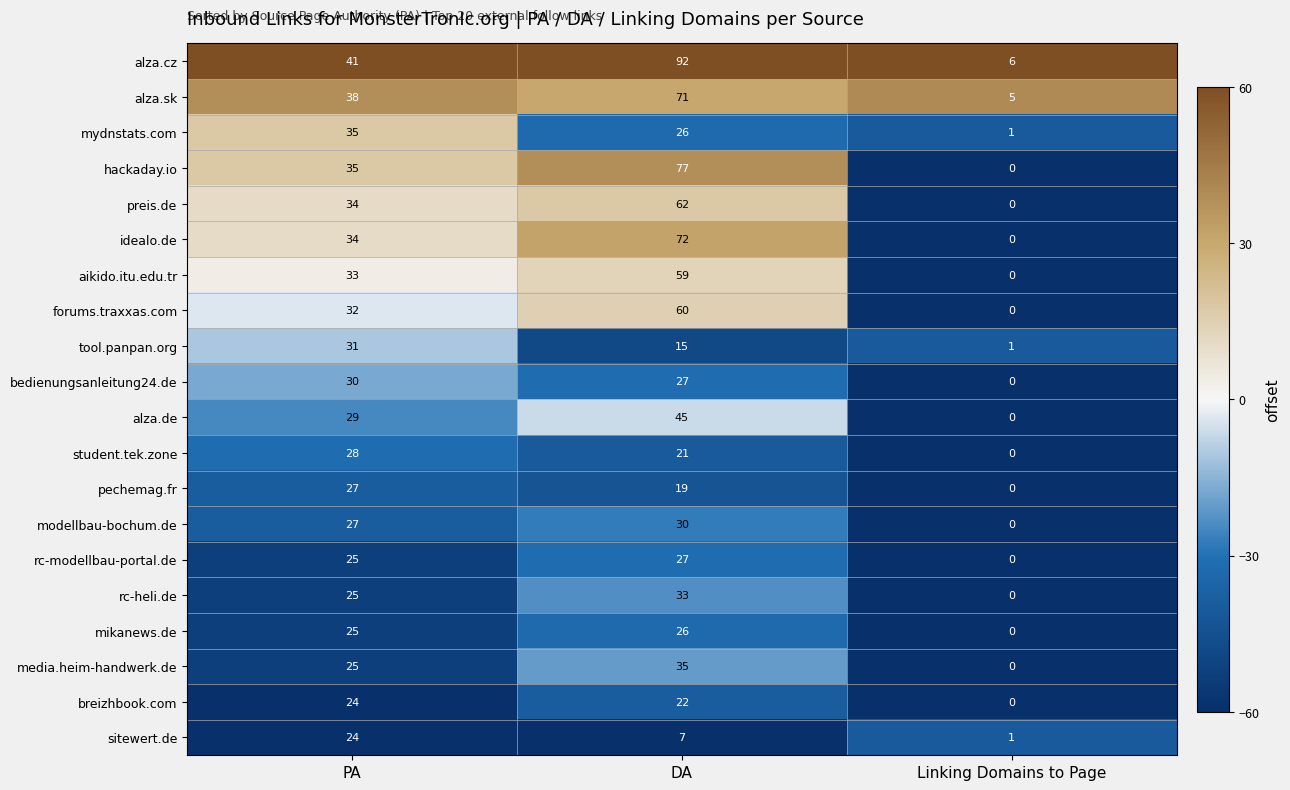

Which series has the widest spread of values?

alza.cz